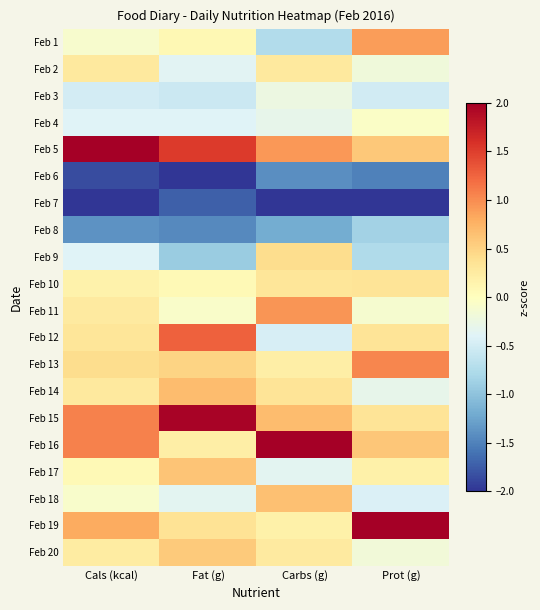

Count the number of data series in this chart.

20